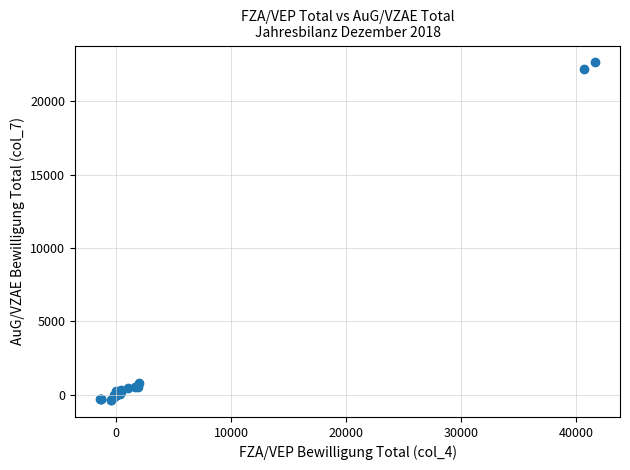

What Y value in the scatter plot is closest to 11146?

810